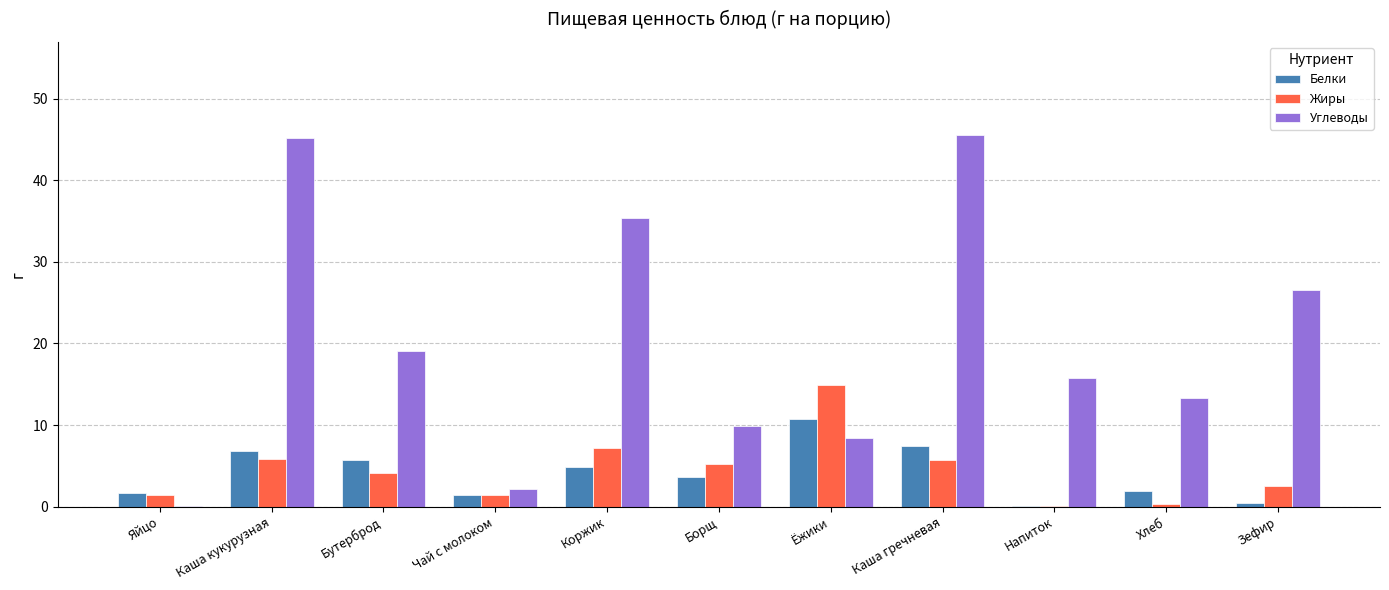

Read the Белки value at Коржик.

4.9